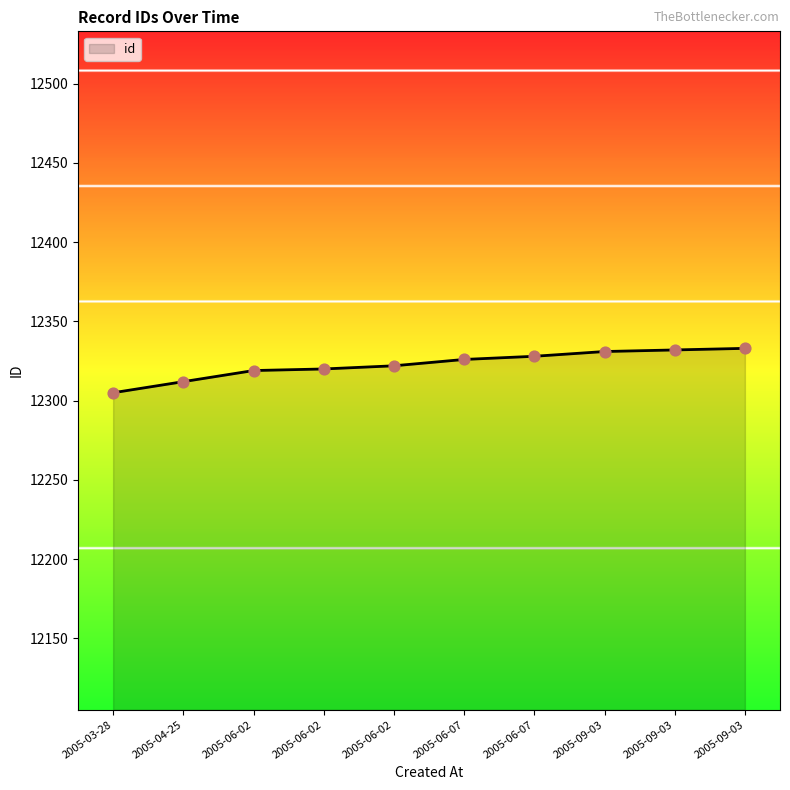

Which has a higher value, 2005-03-28 or 2005-06-02?

2005-06-02